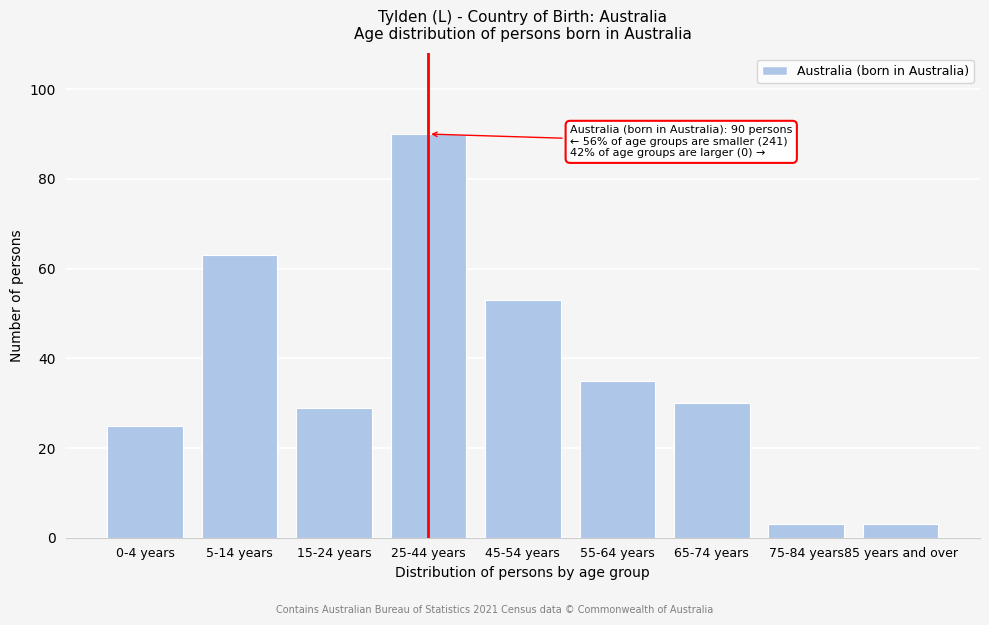

Reading right to left, list all the values displayed in this chart.

85 years and over=3	75-84 years=3	65-74 years=30	55-64 years=35	45-54 years=53	25-44 years=90	15-24 years=29	5-14 years=63	0-4 years=25